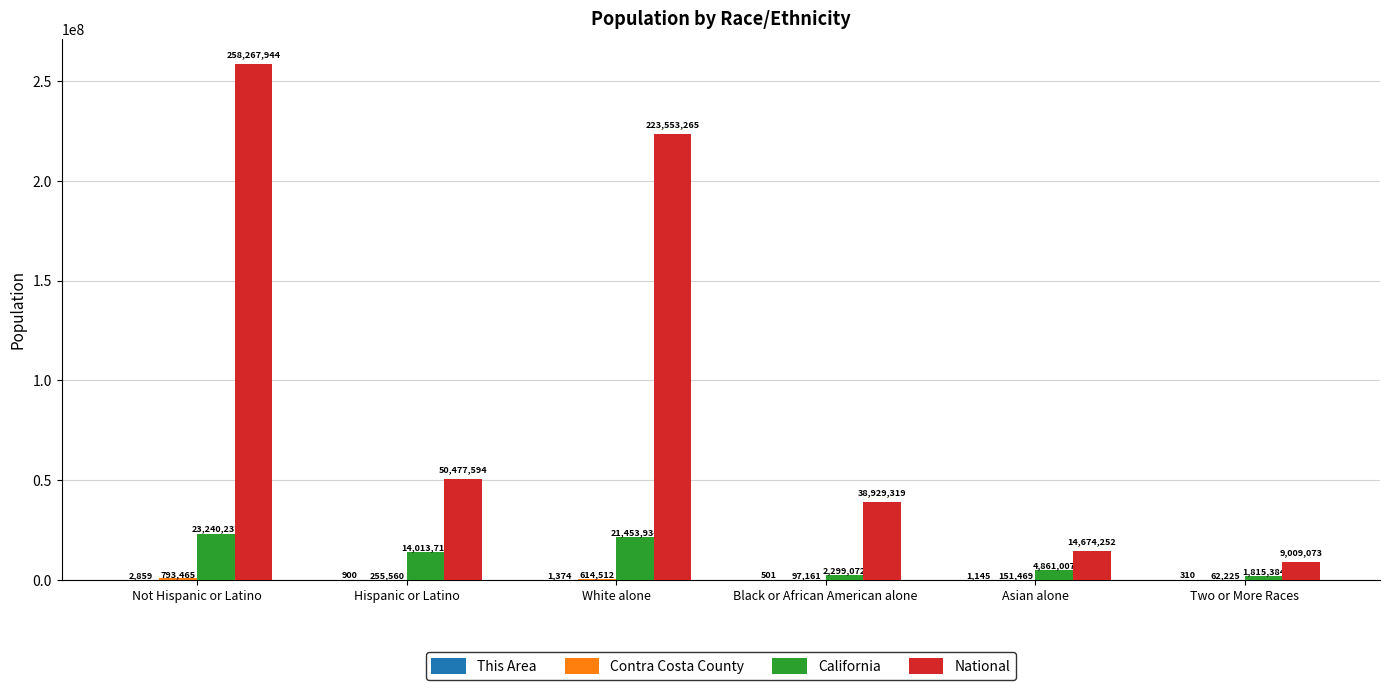

Which series changed the most between Asian alone and Two or More Races?

National